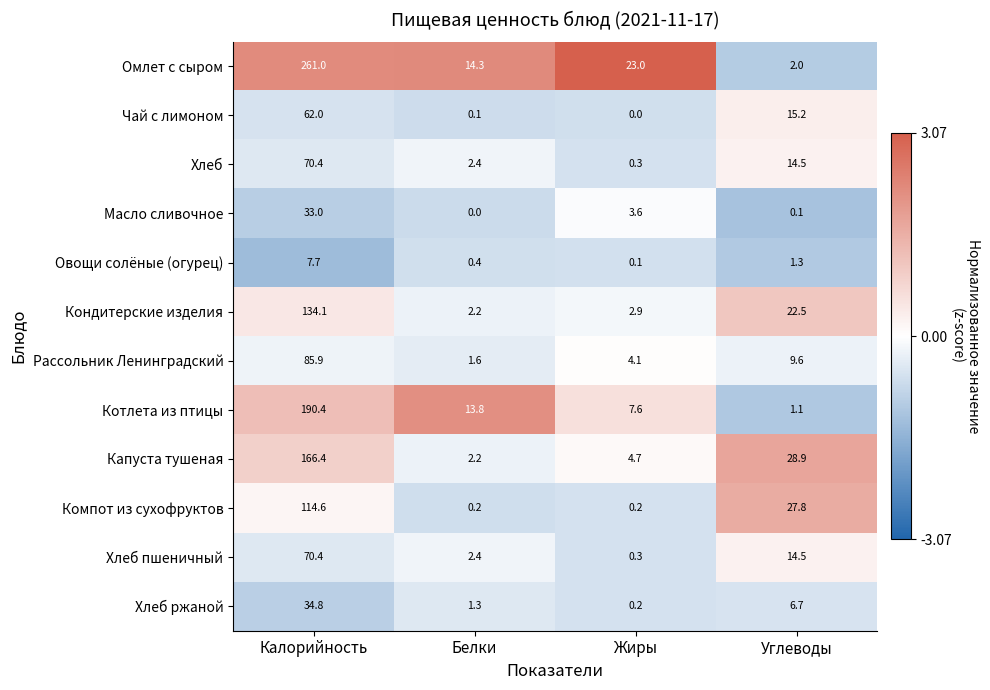

What is the spread (max minus min) of values at Белки?

14.3